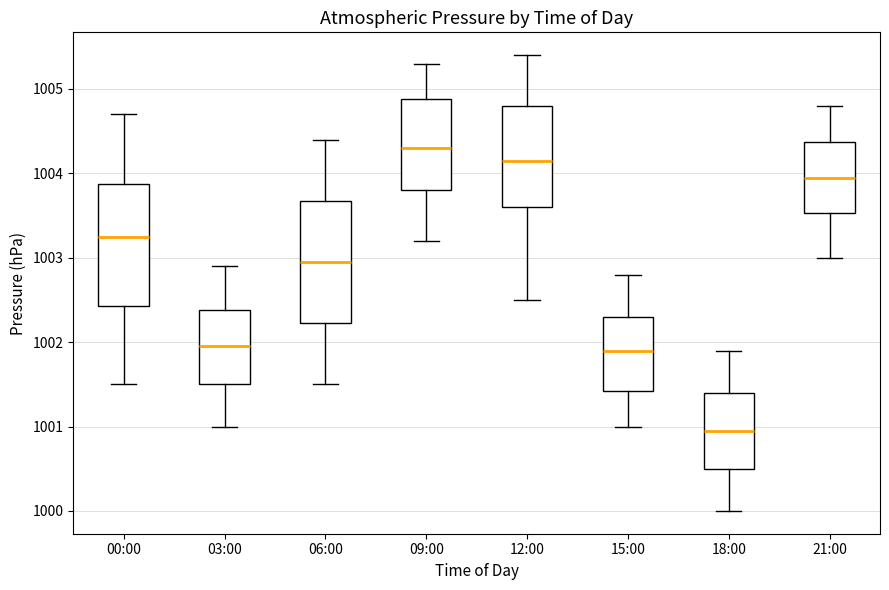

Reading left to right, read every box against the y-axis: the position of its median line, the range the box covers, and the ends of its whiskers. The values are not printed on the chart, so give them approximately, as read against the axis.

00:00: median 1003.3, box 1002.4 to 1003.9, whiskers 1001.5 to 1004.7
03:00: median 1002.0, box 1001.5 to 1002.4, whiskers 1001.0 to 1002.9
06:00: median 1003.0, box 1002.2 to 1003.7, whiskers 1001.5 to 1004.4
09:00: median 1004.3, box 1003.8 to 1004.9, whiskers 1003.2 to 1005.3
12:00: median 1004.2, box 1003.6 to 1004.8, whiskers 1002.5 to 1005.4
15:00: median 1001.9, box 1001.4 to 1002.3, whiskers 1001.0 to 1002.8
18:00: median 1001.0, box 1000.5 to 1001.4, whiskers 1000.0 to 1001.9
21:00: median 1004.0, box 1003.5 to 1004.4, whiskers 1003.0 to 1004.8